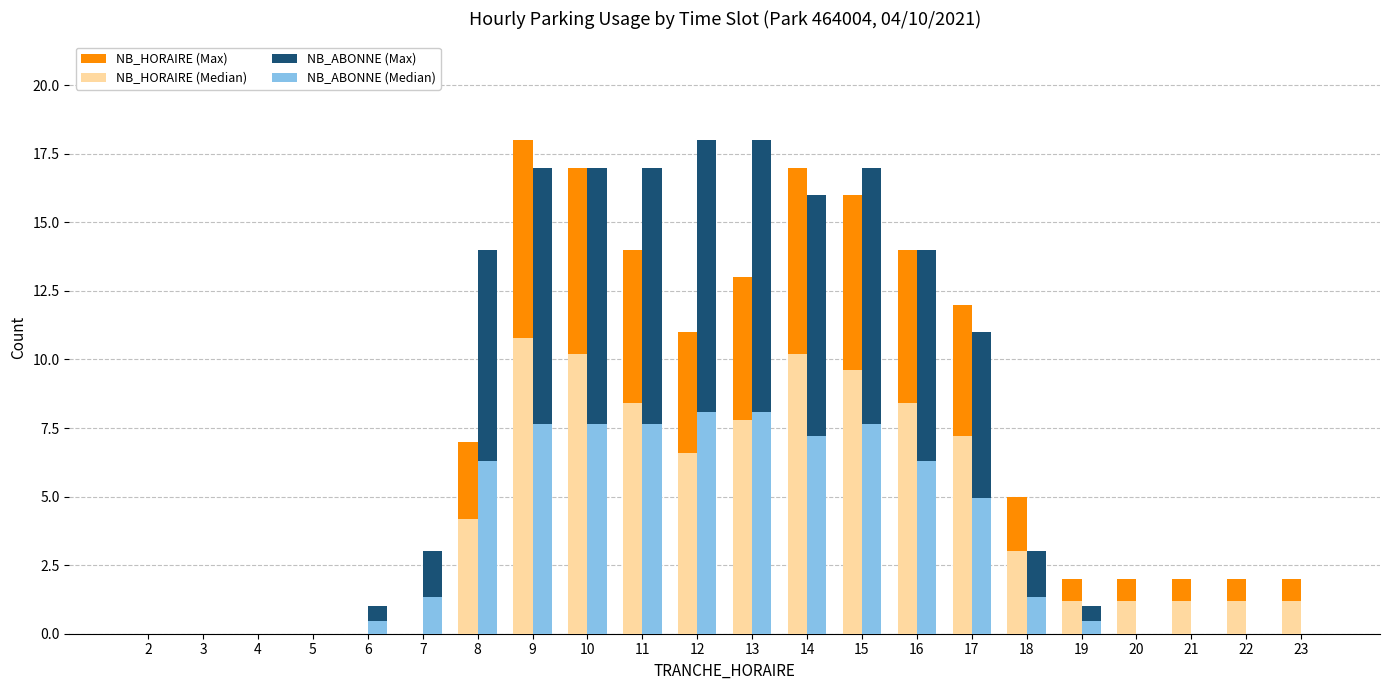

What is the sum of all NB_ABONNE (Median) values?

75.2